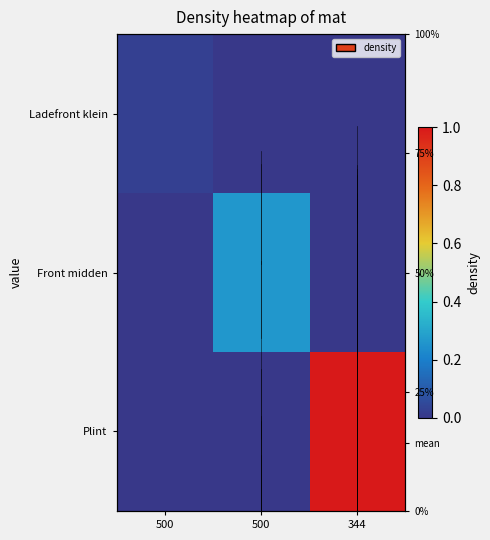

Which has a higher value, 500 or 500?

500